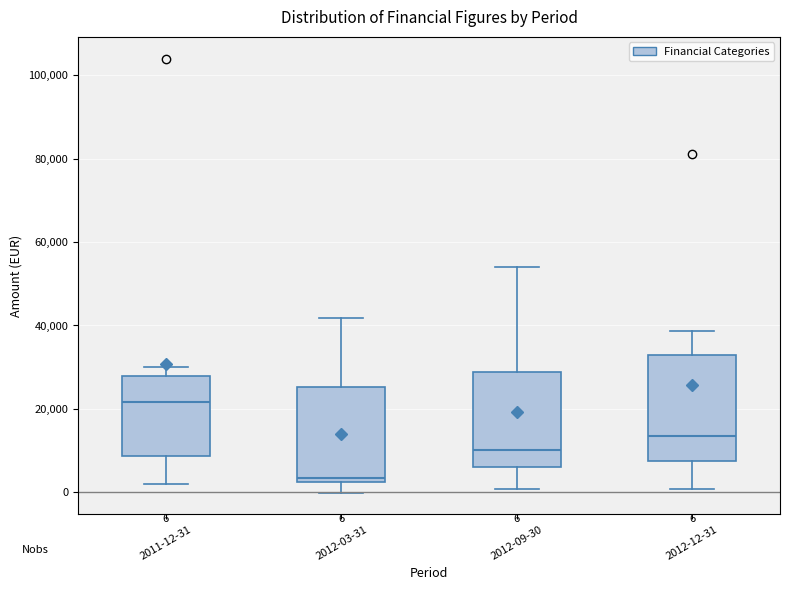

Which box has the lowest median line?

2012-03-31